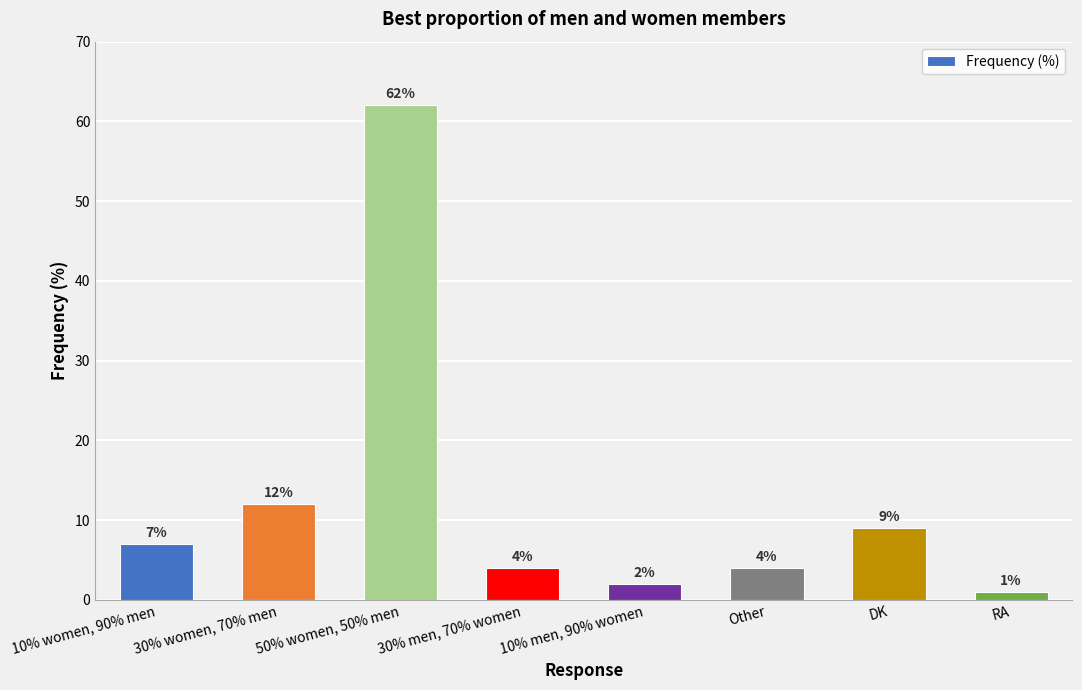

Reading left to right, extract all data points from this chart.

10% women, 90% men=7	30% women, 70% men=12	50% women, 50% men=62	30% men, 70% women=4	10% men, 90% women=2	Other=4	DK=9	RA=1